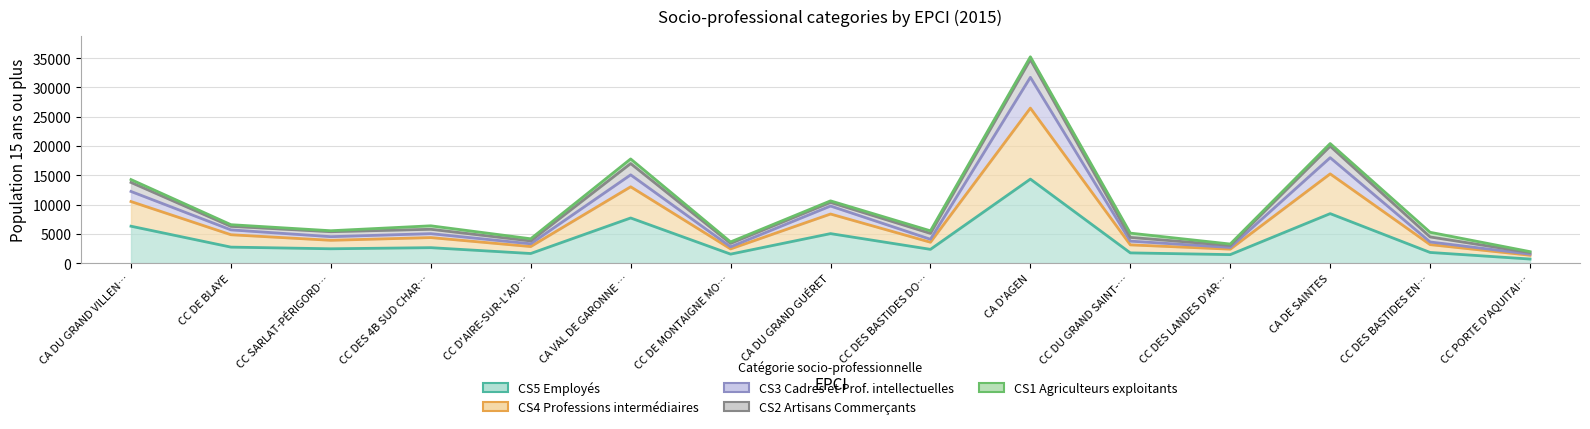

In CS3 Cadres et Prof. intellectuelles, how many points are lower than both neighbors (excluding endpoints)?

5